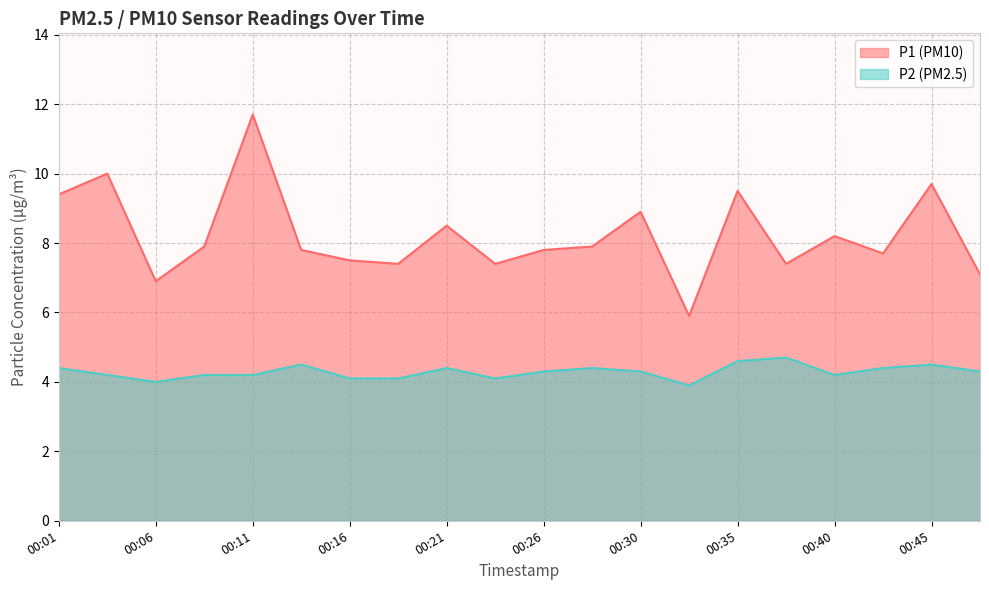

At how many categories does at least one series exceed 11?

1